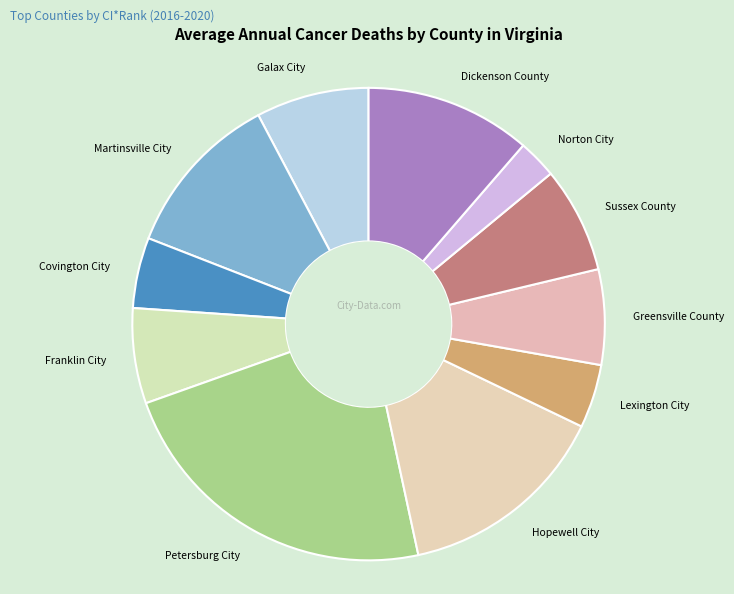

Between Sussex County and Greensville County, which is larger?

Sussex County